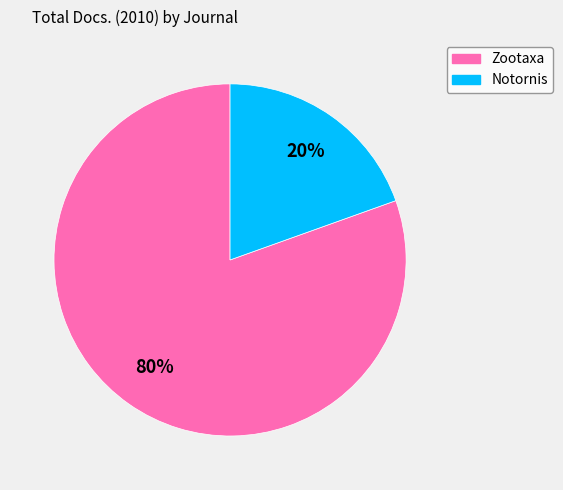

How many slices are in this pie chart?

2